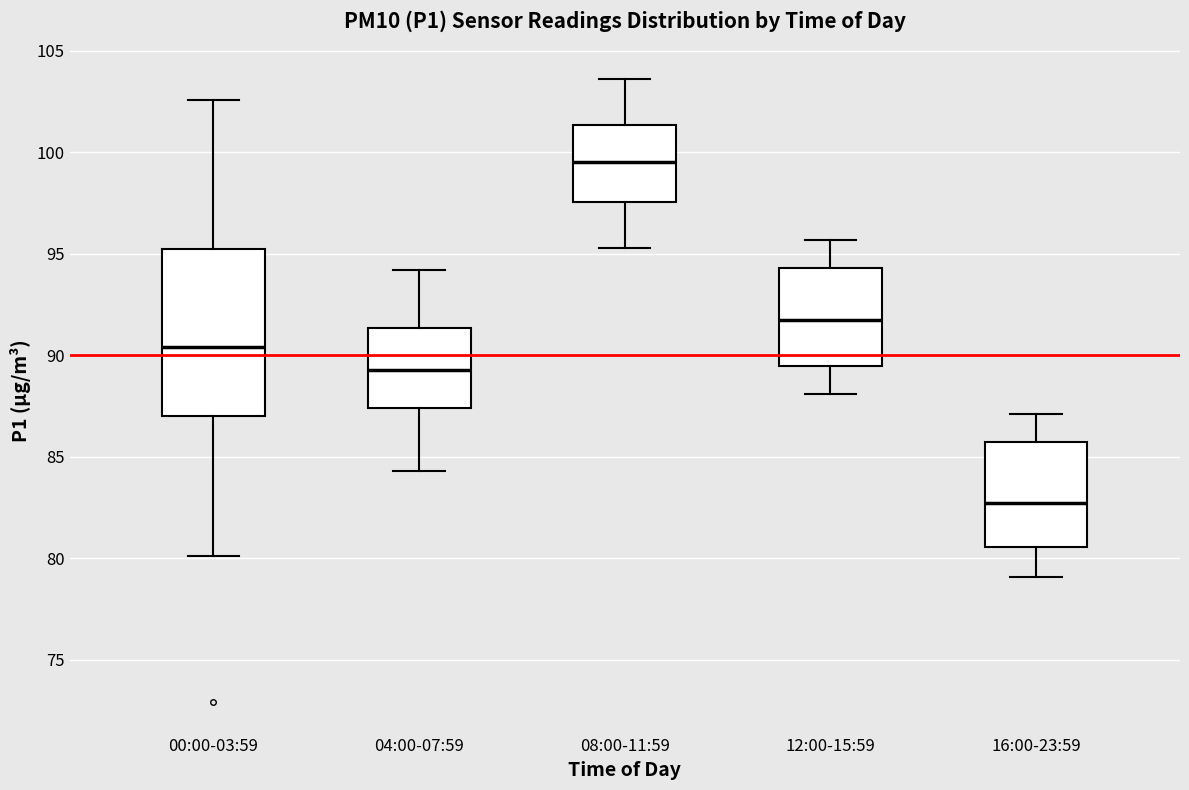

Which box is the tallest, from its lower edge to its upper edge?

00:00-03:59